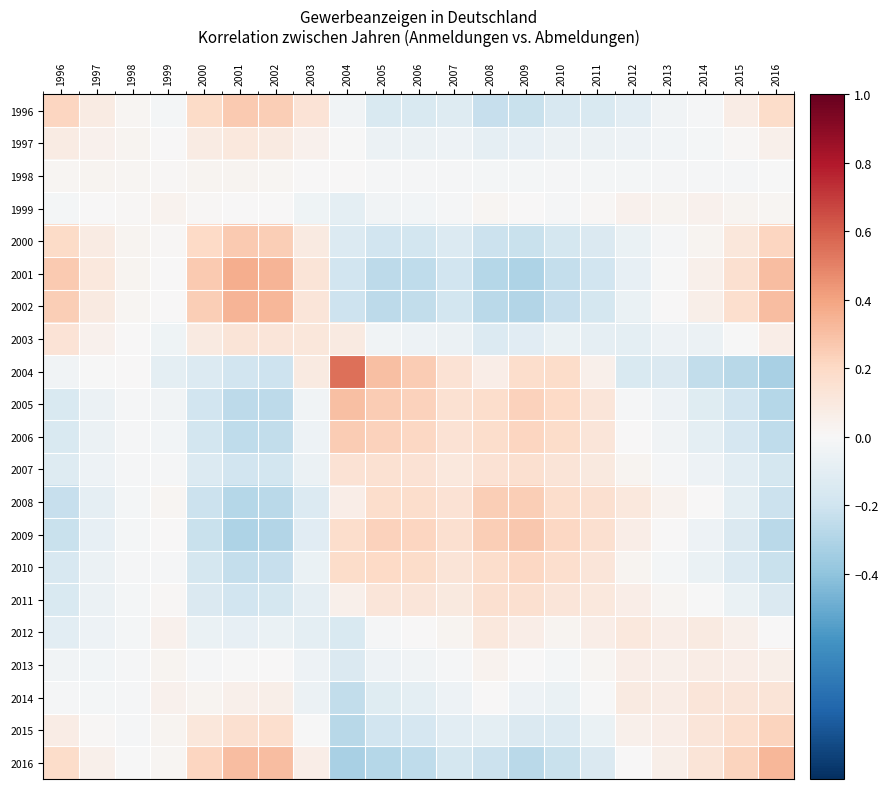

Reading left to right, transcribe all the data shown in this chart.

1996: 1996=0.2	1997=0.1	1998=0.0	1999=-0.0	2000=0.2	2001=0.3	2002=0.2	2003=0.1	2004=-0.0	2005=-0.2	2006=-0.2	2007=-0.1	2008=-0.2	2009=-0.2	2010=-0.2	2011=-0.1	2012=-0.1	2013=-0.0	2014=-0.0	2015=0.1	2016=0.2
1997: 1996=0.1	1997=0.0	1998=0.0	1999=0.0	2000=0.1	2001=0.1	2002=0.1	2003=0.0	2004=-0.0	2005=-0.1	2006=-0.1	2007=-0.0	2008=-0.1	2009=-0.1	2010=-0.1	2011=-0.1	2012=-0.0	2013=-0.0	2014=-0.0	2015=0.0	2016=0.1
1998: 1996=0.0	1997=0.0	1998=0.0	1999=0.0	2000=0.0	2001=0.0	2002=0.0	2003=0.0	2004=0.0	2005=-0.0	2006=-0.0	2007=-0.0	2008=-0.0	2009=-0.0	2010=-0.0	2011=-0.0	2012=-0.0	2013=-0.0	2014=-0.0	2015=-0.0	2016=-0.0
1999: 1996=-0.0	1997=0.0	1998=0.0	1999=0.0	2000=0.0	2001=0.0	2002=0.0	2003=-0.0	2004=-0.1	2005=-0.0	2006=-0.0	2007=-0.0	2008=0.0	2009=0.0	2010=-0.0	2011=0.0	2012=0.0	2013=0.0	2014=0.0	2015=0.0	2016=0.0
2000: 1996=0.2	1997=0.1	1998=0.0	1999=0.0	2000=0.2	2001=0.3	2002=0.2	2003=0.1	2004=-0.1	2005=-0.2	2006=-0.2	2007=-0.1	2008=-0.2	2009=-0.2	2010=-0.2	2011=-0.1	2012=-0.1	2013=-0.0	2014=0.0	2015=0.1	2016=0.2
2001: 1996=0.3	1997=0.1	1998=0.0	1999=0.0	2000=0.3	2001=0.4	2002=0.3	2003=0.1	2004=-0.2	2005=-0.3	2006=-0.3	2007=-0.2	2008=-0.3	2009=-0.3	2010=-0.2	2011=-0.2	2012=-0.1	2013=-0.0	2014=0.1	2015=0.2	2016=0.3
2002: 1996=0.2	1997=0.1	1998=0.0	1999=0.0	2000=0.2	2001=0.3	2002=0.3	2003=0.1	2004=-0.2	2005=-0.3	2006=-0.2	2007=-0.2	2008=-0.3	2009=-0.3	2010=-0.2	2011=-0.2	2012=-0.1	2013=0.0	2014=0.1	2015=0.2	2016=0.3
2003: 1996=0.1	1997=0.0	1998=0.0	1999=-0.0	2000=0.1	2001=0.1	2002=0.1	2003=0.1	2004=0.1	2005=-0.0	2006=-0.0	2007=-0.1	2008=-0.1	2009=-0.1	2010=-0.1	2011=-0.1	2012=-0.1	2013=-0.1	2014=-0.1	2015=-0.0	2016=0.1
2004: 1996=-0.0	1997=-0.0	1998=0.0	1999=-0.1	2000=-0.1	2001=-0.2	2002=-0.2	2003=0.1	2004=0.5	2005=0.3	2006=0.3	2007=0.1	2008=0.1	2009=0.2	2010=0.2	2011=0.0	2012=-0.2	2013=-0.1	2014=-0.2	2015=-0.3	2016=-0.3
2005: 1996=-0.2	1997=-0.1	1998=-0.0	1999=-0.0	2000=-0.2	2001=-0.3	2002=-0.3	2003=-0.0	2004=0.3	2005=0.3	2006=0.2	2007=0.2	2008=0.2	2009=0.2	2010=0.2	2011=0.1	2012=-0.0	2013=-0.1	2014=-0.1	2015=-0.2	2016=-0.3
2006: 1996=-0.2	1997=-0.1	1998=-0.0	1999=-0.0	2000=-0.2	2001=-0.3	2002=-0.2	2003=-0.0	2004=0.3	2005=0.2	2006=0.2	2007=0.1	2008=0.2	2009=0.2	2010=0.2	2011=0.1	2012=0.0	2013=-0.0	2014=-0.1	2015=-0.2	2016=-0.3
2007: 1996=-0.1	1997=-0.0	1998=-0.0	1999=-0.0	2000=-0.1	2001=-0.2	2002=-0.2	2003=-0.1	2004=0.1	2005=0.2	2006=0.1	2007=0.1	2008=0.1	2009=0.2	2010=0.1	2011=0.1	2012=0.0	2013=-0.0	2014=-0.0	2015=-0.1	2016=-0.2
2008: 1996=-0.2	1997=-0.1	1998=-0.0	1999=0.0	2000=-0.2	2001=-0.3	2002=-0.3	2003=-0.1	2004=0.1	2005=0.2	2006=0.2	2007=0.1	2008=0.2	2009=0.2	2010=0.2	2011=0.2	2012=0.1	2013=0.0	2014=0.0	2015=-0.1	2016=-0.2
2009: 1996=-0.2	1997=-0.1	1998=-0.0	1999=0.0	2000=-0.2	2001=-0.3	2002=-0.3	2003=-0.1	2004=0.2	2005=0.2	2006=0.2	2007=0.2	2008=0.2	2009=0.3	2010=0.2	2011=0.2	2012=0.1	2013=0.0	2014=-0.1	2015=-0.1	2016=-0.3
2010: 1996=-0.2	1997=-0.1	1998=-0.0	1999=-0.0	2000=-0.2	2001=-0.2	2002=-0.2	2003=-0.1	2004=0.2	2005=0.2	2006=0.2	2007=0.1	2008=0.2	2009=0.2	2010=0.2	2011=0.1	2012=0.0	2013=-0.0	2014=-0.1	2015=-0.1	2016=-0.2
2011: 1996=-0.1	1997=-0.1	1998=-0.0	1999=0.0	2000=-0.1	2001=-0.2	2002=-0.2	2003=-0.1	2004=0.0	2005=0.1	2006=0.1	2007=0.1	2008=0.2	2009=0.2	2010=0.1	2011=0.1	2012=0.1	2013=0.0	2014=-0.0	2015=-0.1	2016=-0.1
2012: 1996=-0.1	1997=-0.0	1998=-0.0	1999=0.0	2000=-0.1	2001=-0.1	2002=-0.1	2003=-0.1	2004=-0.2	2005=-0.0	2006=0.0	2007=0.0	2008=0.1	2009=0.1	2010=0.0	2011=0.1	2012=0.1	2013=0.1	2014=0.1	2015=0.1	2016=0.0
2013: 1996=-0.0	1997=-0.0	1998=-0.0	1999=0.0	2000=-0.0	2001=-0.0	2002=0.0	2003=-0.1	2004=-0.1	2005=-0.1	2006=-0.0	2007=-0.0	2008=0.0	2009=0.0	2010=-0.0	2011=0.0	2012=0.1	2013=0.1	2014=0.1	2015=0.1	2016=0.1
2014: 1996=-0.0	1997=-0.0	1998=-0.0	1999=0.0	2000=0.0	2001=0.1	2002=0.1	2003=-0.1	2004=-0.2	2005=-0.1	2006=-0.1	2007=-0.0	2008=0.0	2009=-0.1	2010=-0.1	2011=-0.0	2012=0.1	2013=0.1	2014=0.1	2015=0.1	2016=0.1
2015: 1996=0.1	1997=0.0	1998=-0.0	1999=0.0	2000=0.1	2001=0.2	2002=0.2	2003=-0.0	2004=-0.3	2005=-0.2	2006=-0.2	2007=-0.1	2008=-0.1	2009=-0.1	2010=-0.1	2011=-0.1	2012=0.1	2013=0.1	2014=0.1	2015=0.2	2016=0.2
2016: 1996=0.2	1997=0.1	1998=-0.0	1999=0.0	2000=0.2	2001=0.3	2002=0.3	2003=0.1	2004=-0.3	2005=-0.3	2006=-0.3	2007=-0.2	2008=-0.2	2009=-0.3	2010=-0.2	2011=-0.1	2012=0.0	2013=0.1	2014=0.1	2015=0.2	2016=0.3